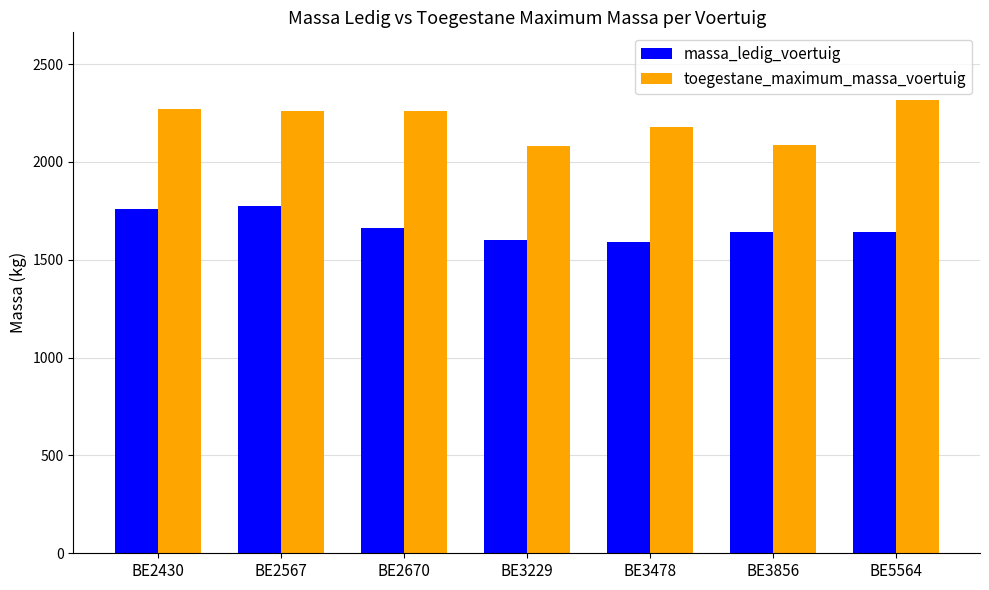

Between BE2670 and BE3229, which series saw the biggest shift?

toegestane_maximum_massa_voertuig